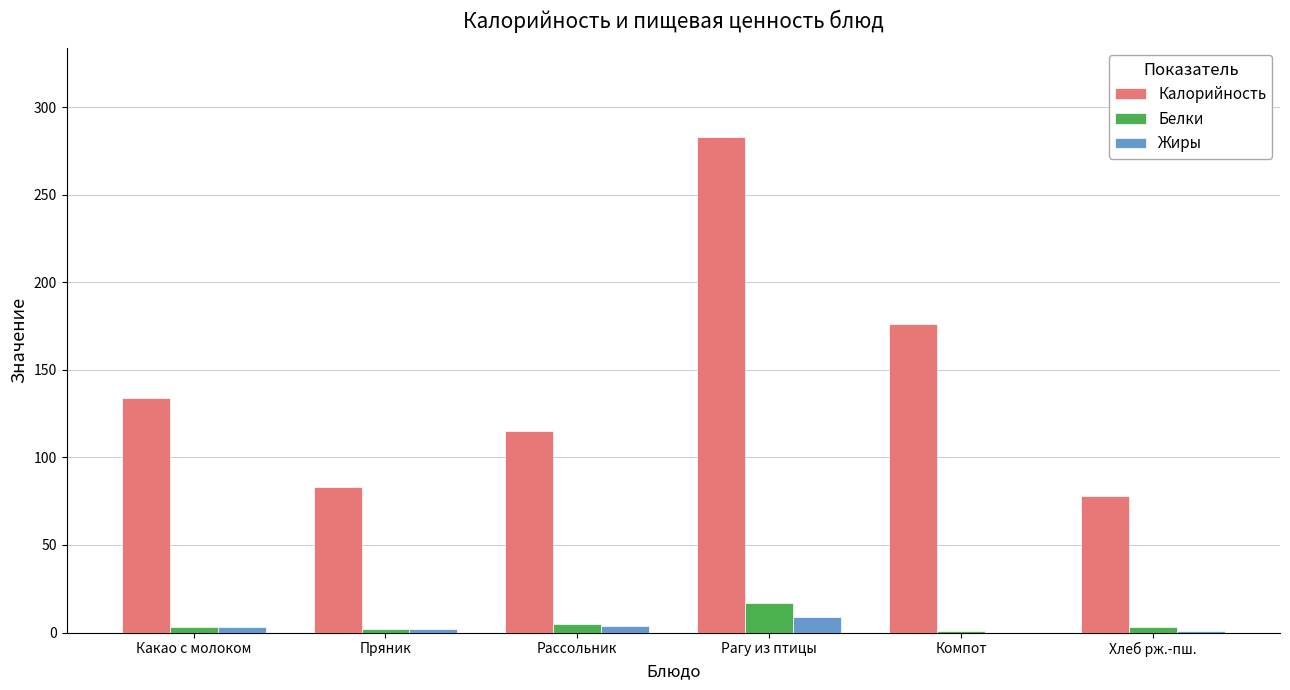

Which series changed the most between Рагу из птицы and Компот?

Калорийность